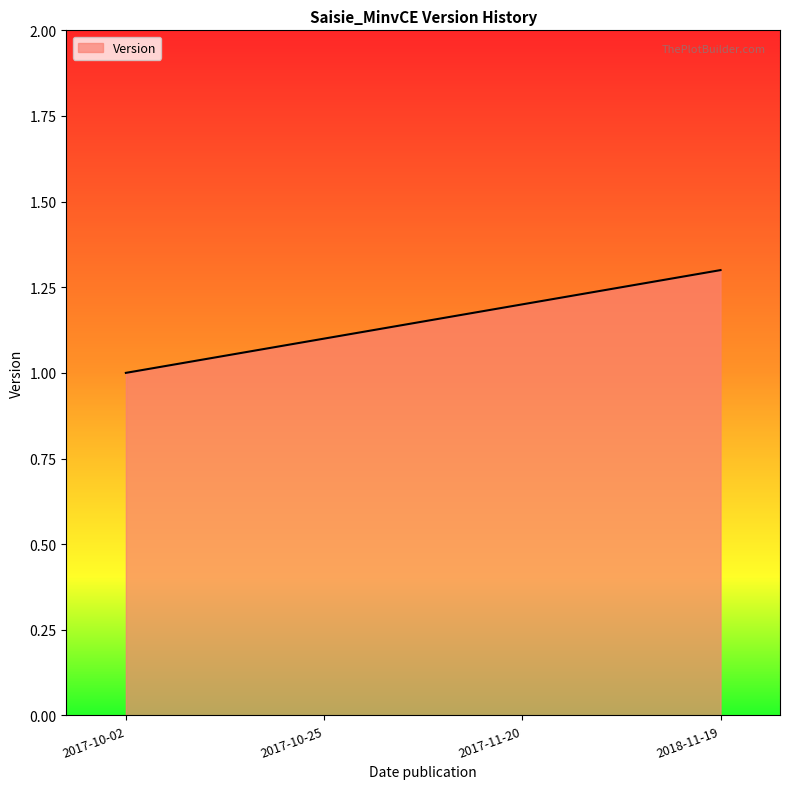

Count the number of values greater than 1.

3